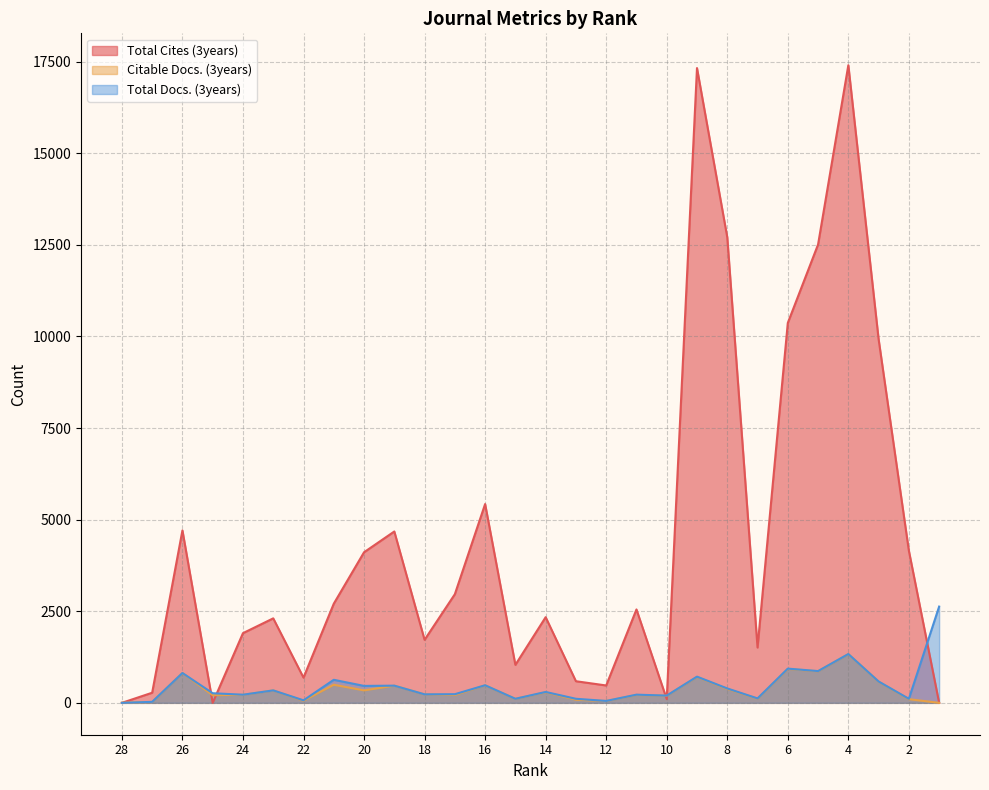

Is the value of Total Cites (3years) at 6 greater than the value of Total Docs. (3years) at 8?

Yes